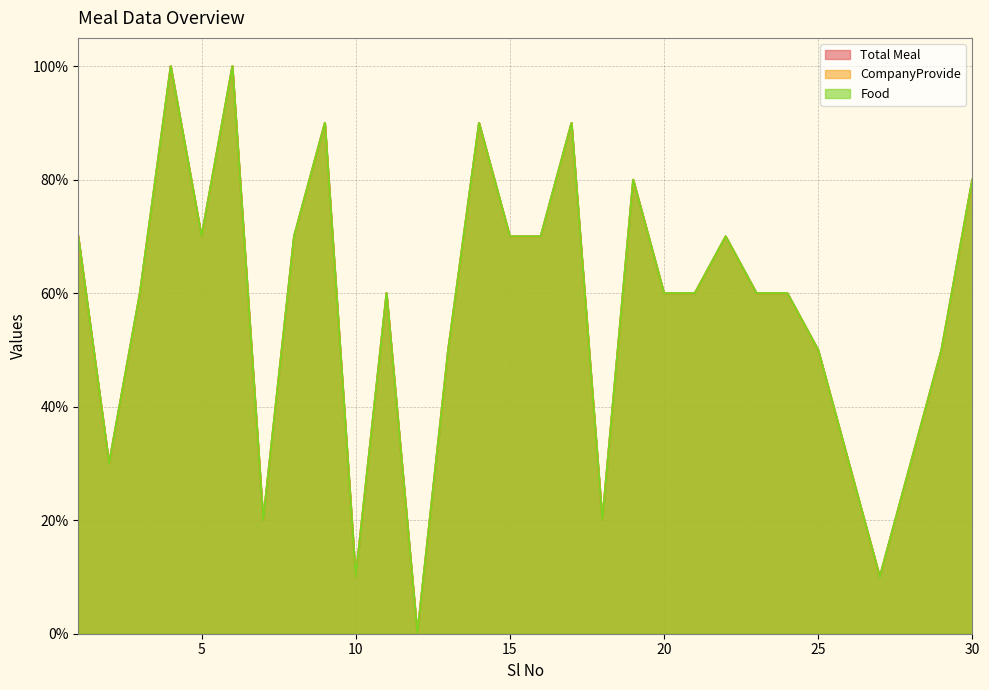

Which series changed the most between 14 and 19?

Food